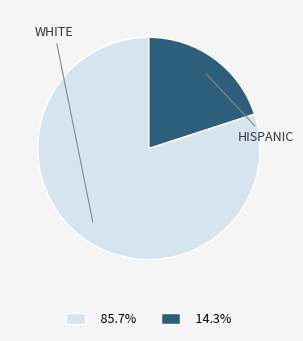

How many segments does this pie chart have?

2